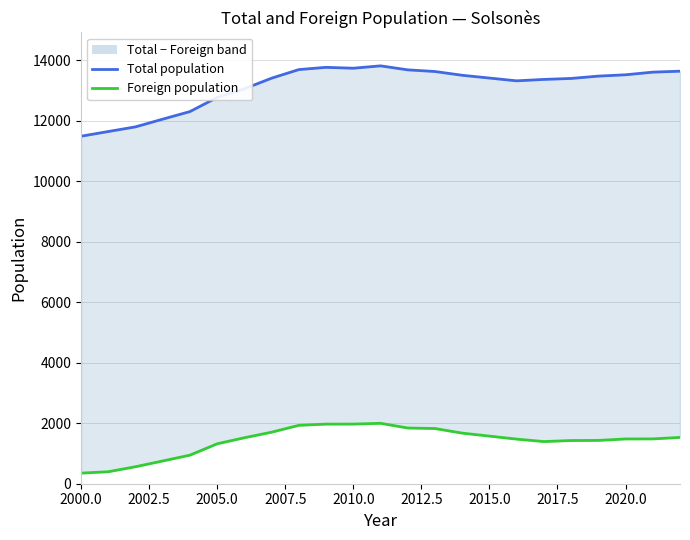

What is the average value of the Foreign population series?

1407